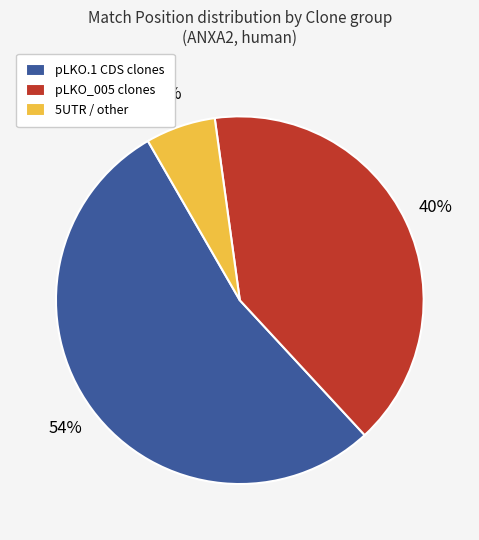

Is it true that pLKO.1 CDS clones is 54% of the pie?

True